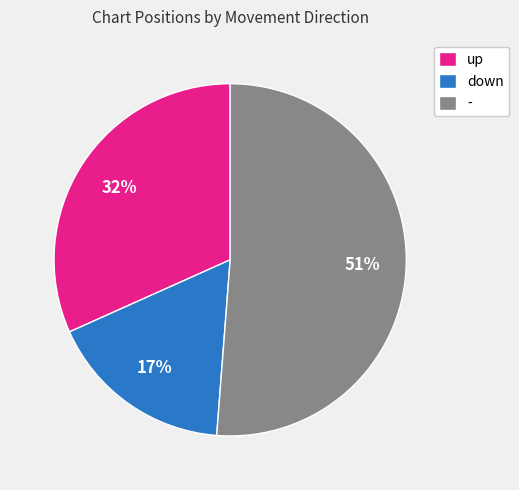

What is the ratio of the value at up to the value at -?

0.6